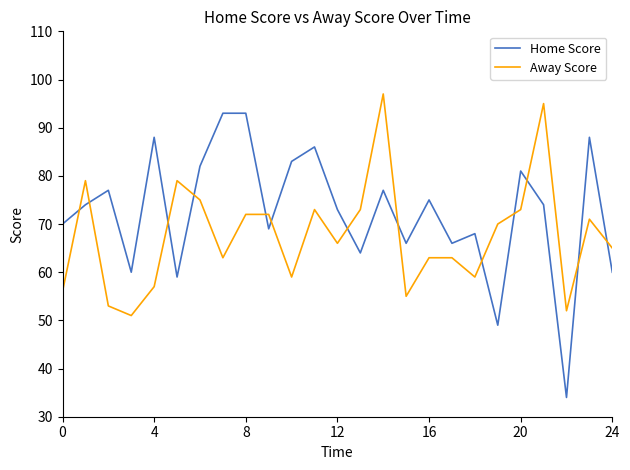

True or false: Away Score and Home Score cross at least once.

True